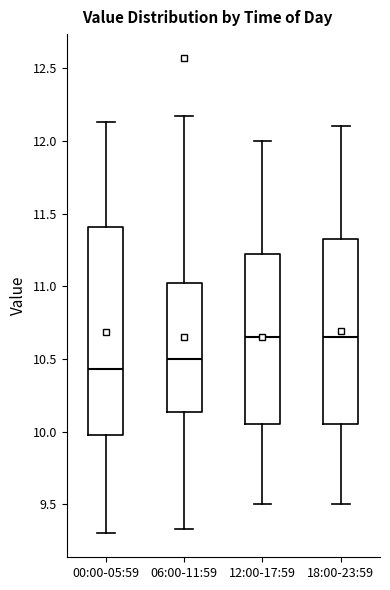

Which box is the tallest, from its lower edge to its upper edge?

00:00-05:59